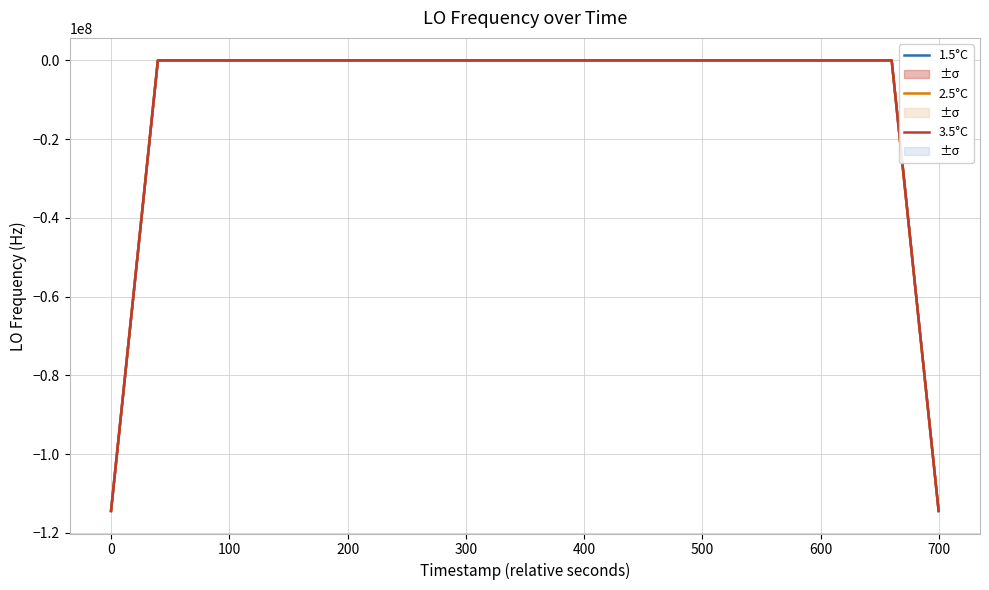

Rank the series by their average value, from highest to lowest.

2.5°C, 1.5°C, 3.5°C